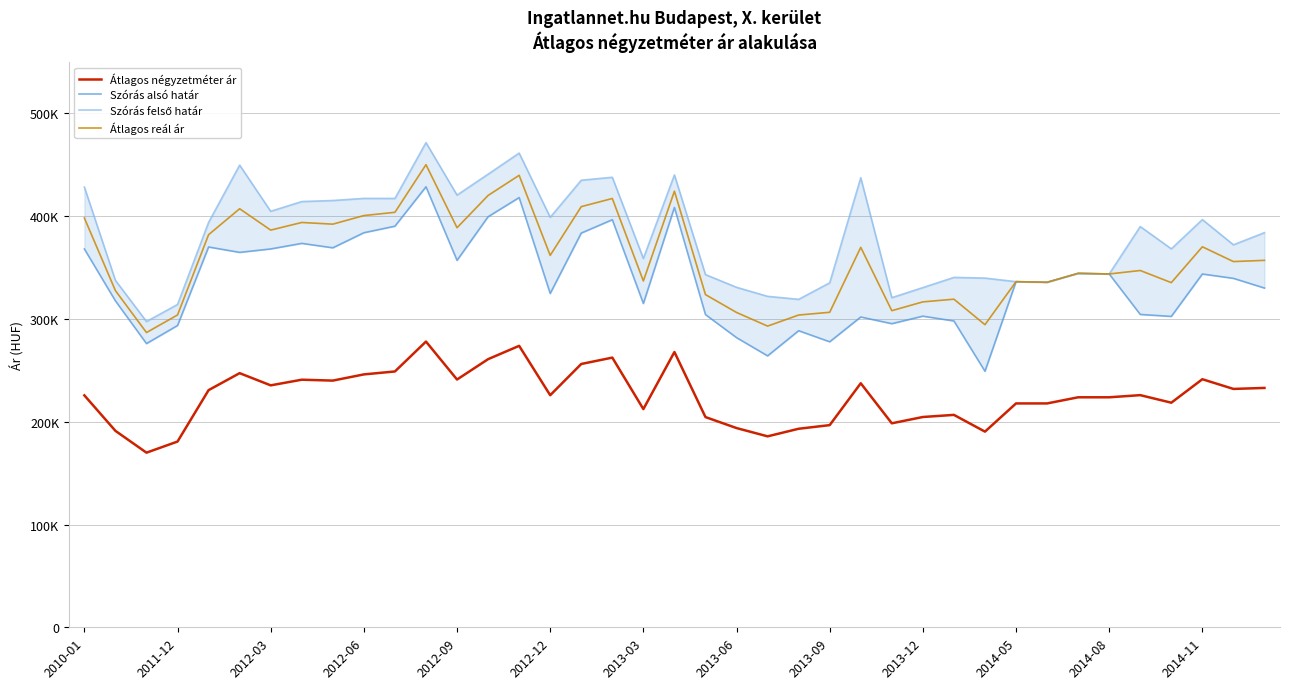

Does the chart display data point markers on the line(s)?

No